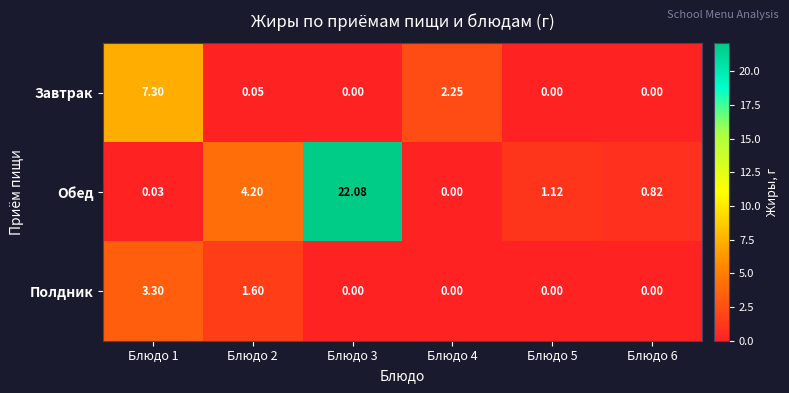

How many values in the Полдник series exceed 0?

2